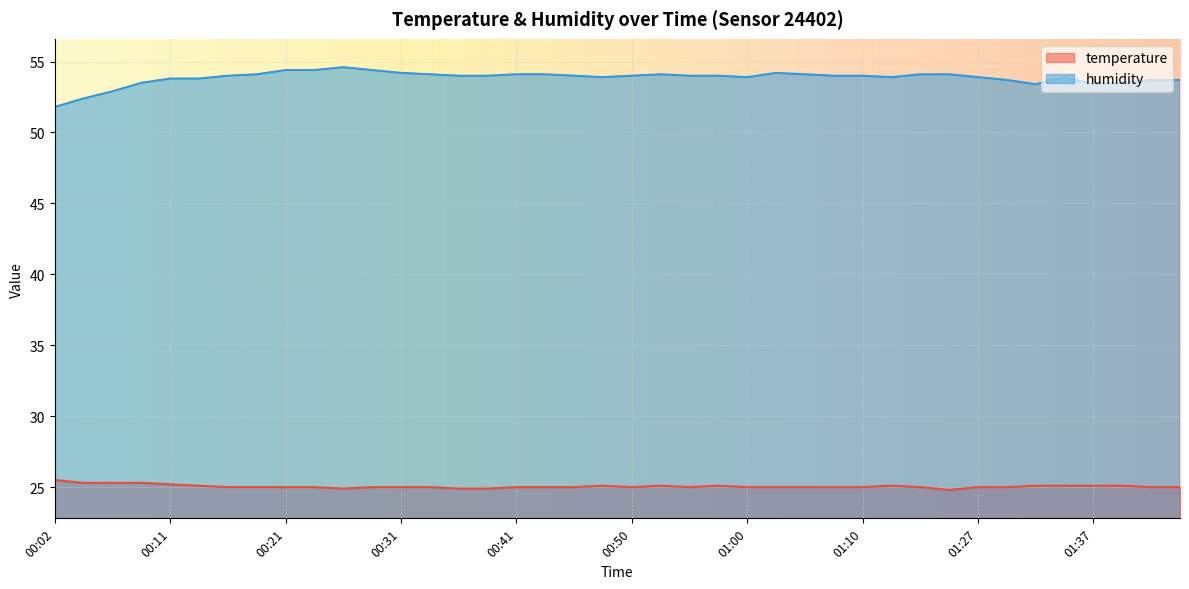

At 01:39, list the series in order from largest to smallest.

humidity, temperature